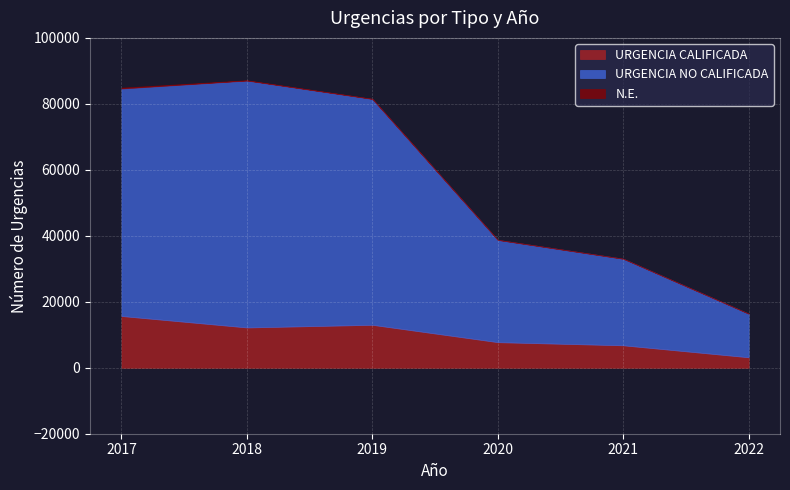

Is the value of URGENCIA CALIFICADA at 2021 greater than the value of N.E. at 2020?

Yes